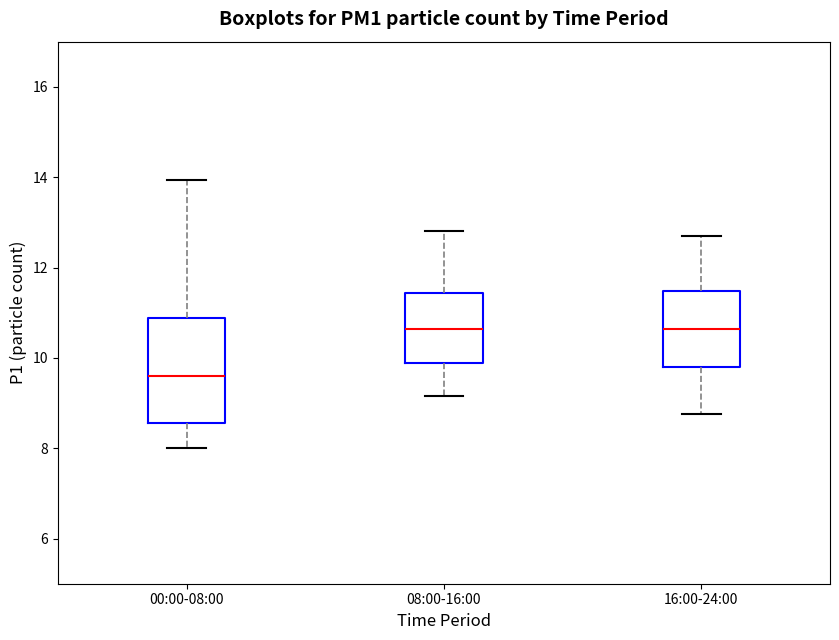

Reading left to right, transcribe this box plot: for each box, give where its median line is, the range the box spans, and where its two whiskers end, as read against the y-axis. The values are not printed on the chart, so give them approximately, as read against the axis.

00:00-08:00: median 9.6, box 8.6 to 10.8, whiskers 8.0 to 14.0
08:00-16:00: median 10.6, box 9.8 to 11.4, whiskers 9.2 to 12.8
16:00-24:00: median 10.6, box 9.8 to 11.4, whiskers 8.8 to 12.8